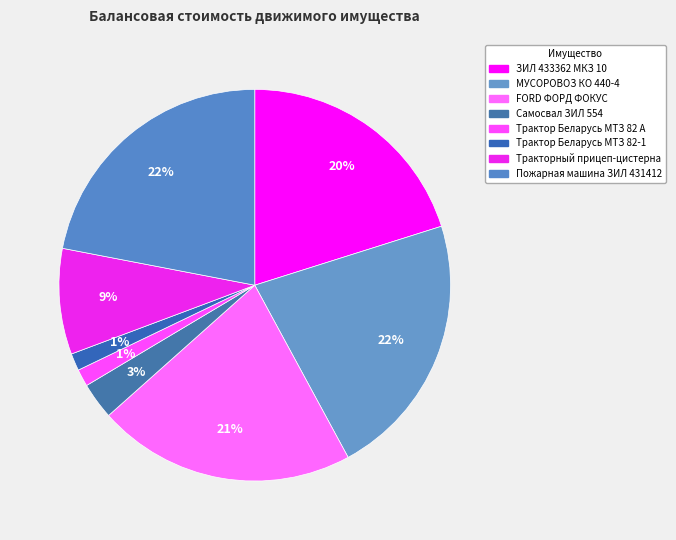

To the nearest percent, what percentage of the pie is ЗИЛ 433362 МКЗ 10?

20%